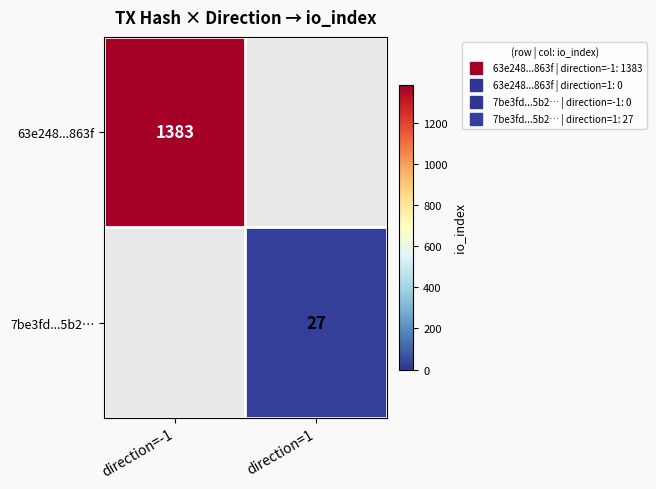

Between direction=1 and direction=-1, which is larger?

direction=-1